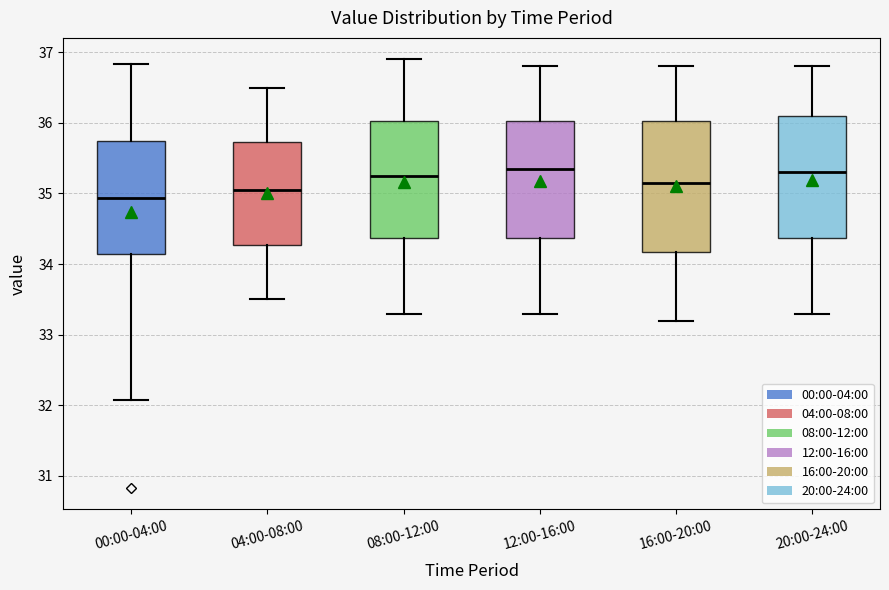

Where does the lower whisker of the box for 00:00-04:00 end on the y-axis? The values are not printed on the chart, so give them approximately, as read against the axis.

32.1